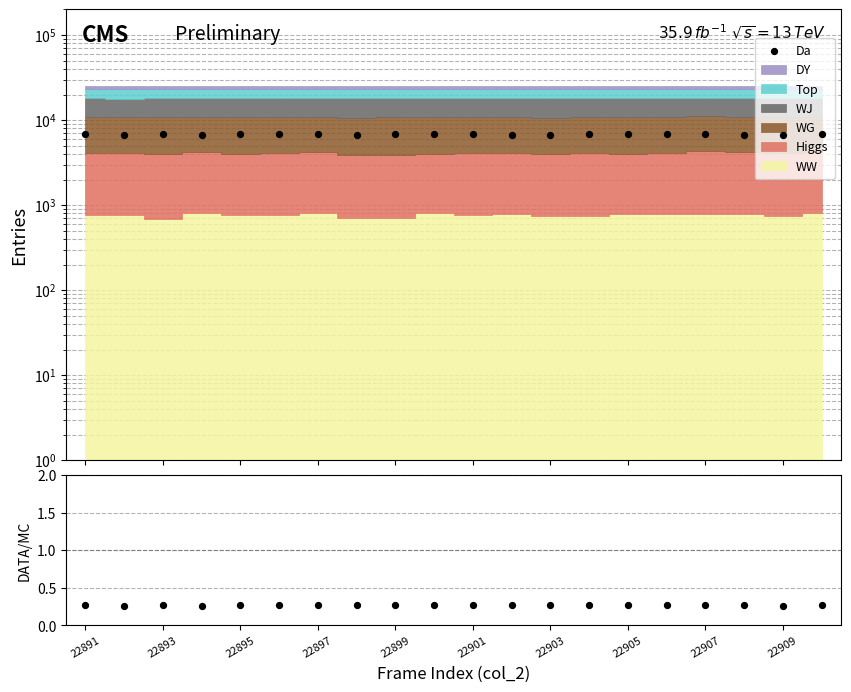

At which category is the sum across all series the highest?

22899